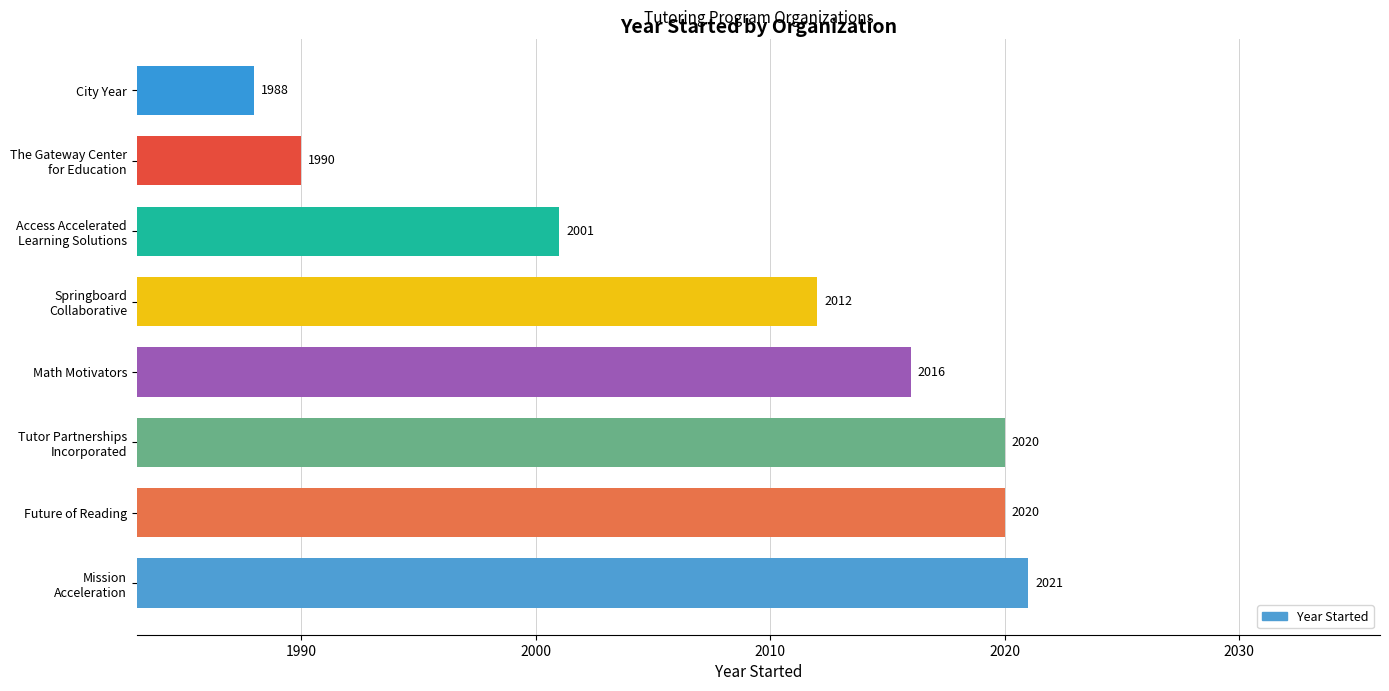

What is the difference between the maximum and minimum values?

33